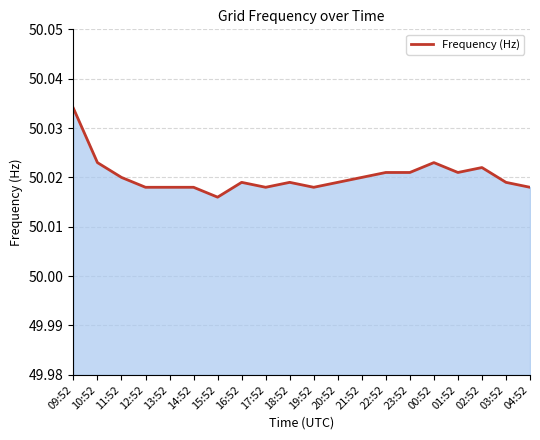

Which category has the highest value across all series?

09:52